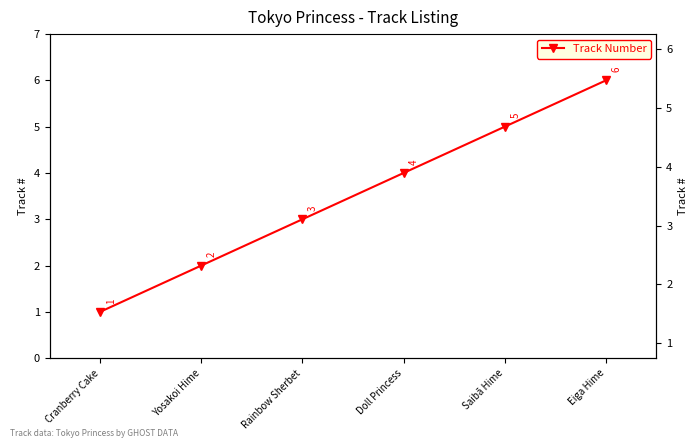

What is the smallest value displayed?

1